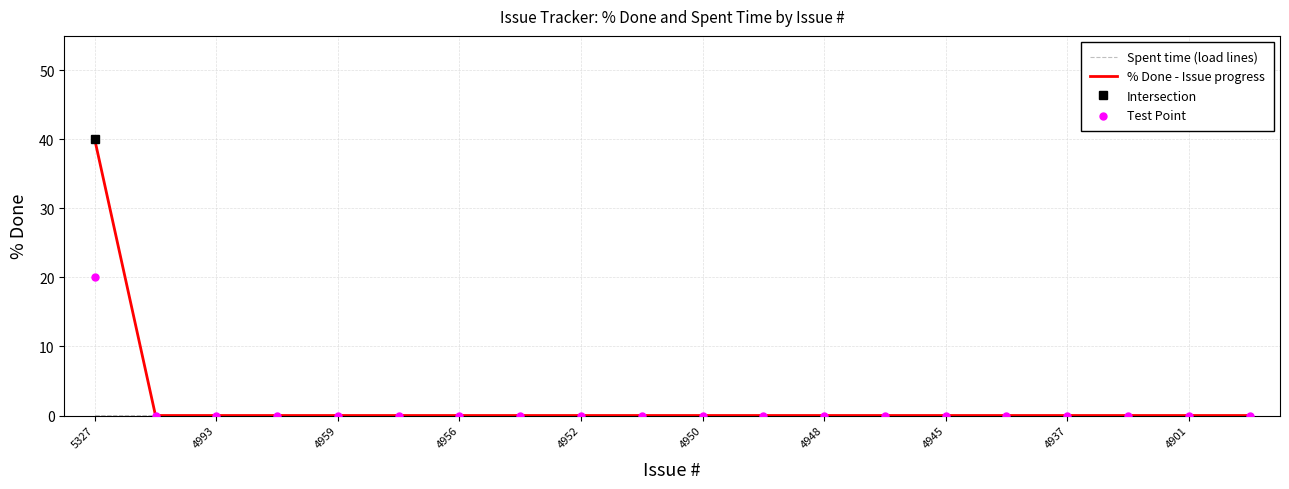

Which has a higher value, 4945 or 4960?

4945